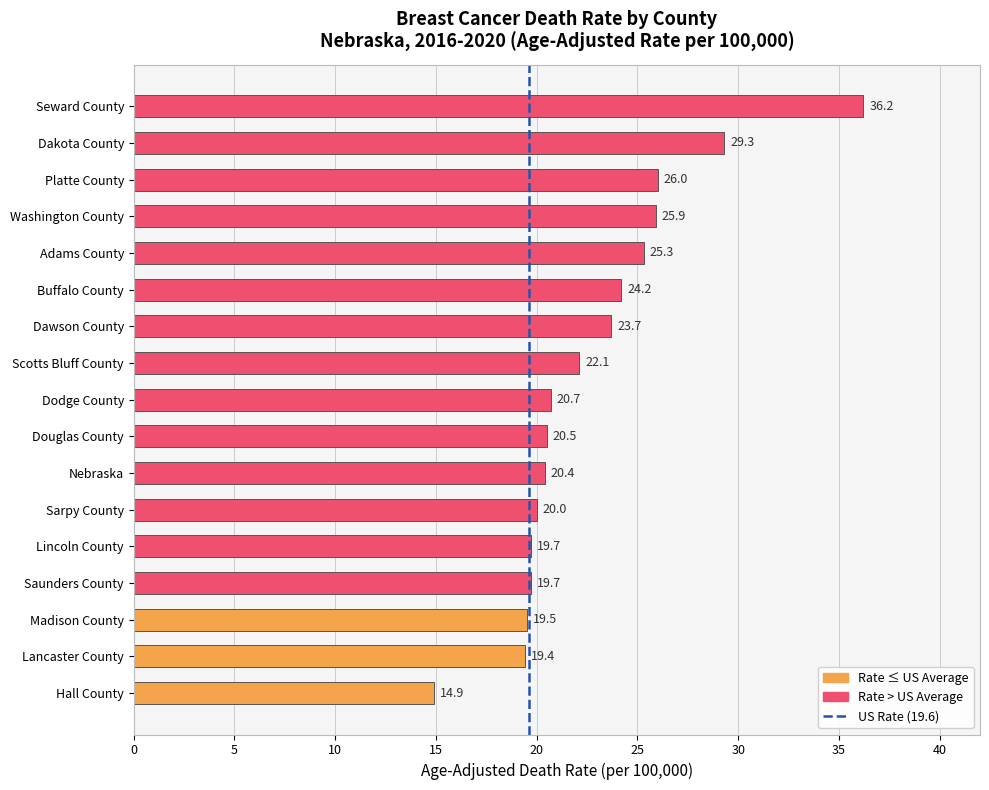

Reading top to bottom, transcribe all the data shown in this chart.

36.2	29.3	26.0	25.9	25.3	24.2	23.7	22.1	20.7	20.5	20.4	20.0	19.7	19.7	19.5	19.4	14.9